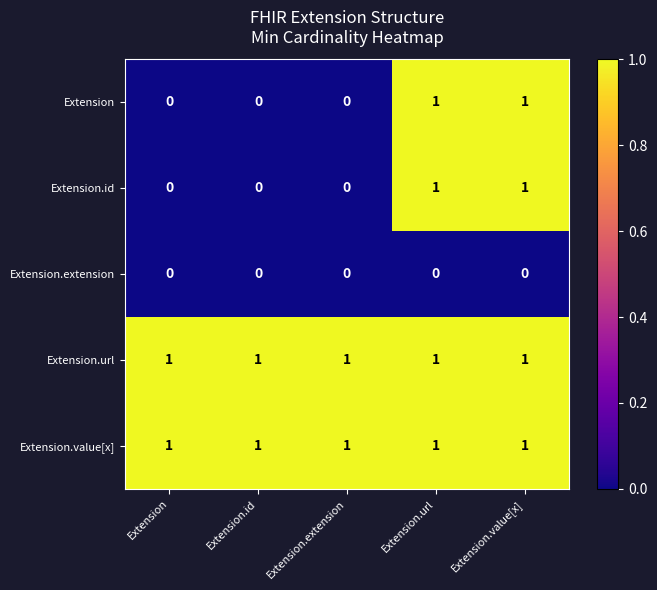

What is the sum of all Extension.url values?

5